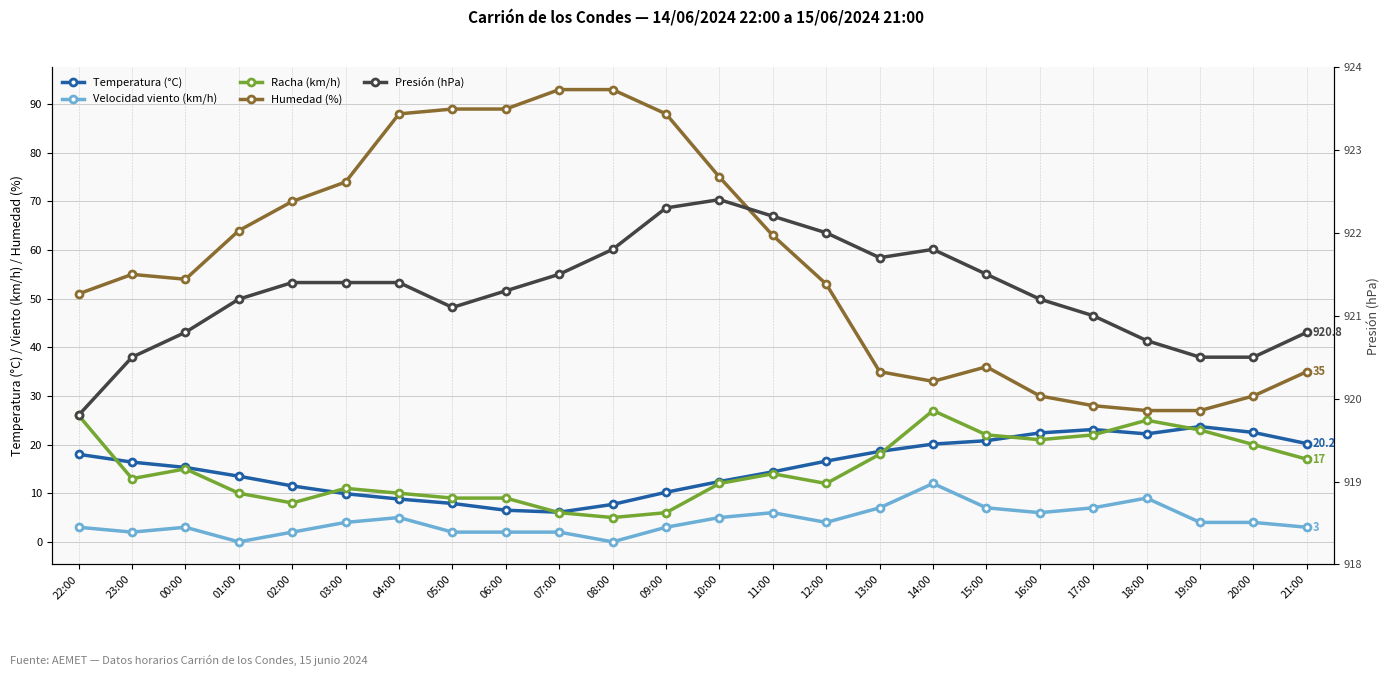

Is it true that Velocidad viento (km/h) equals 4.9 at 00:00?

False